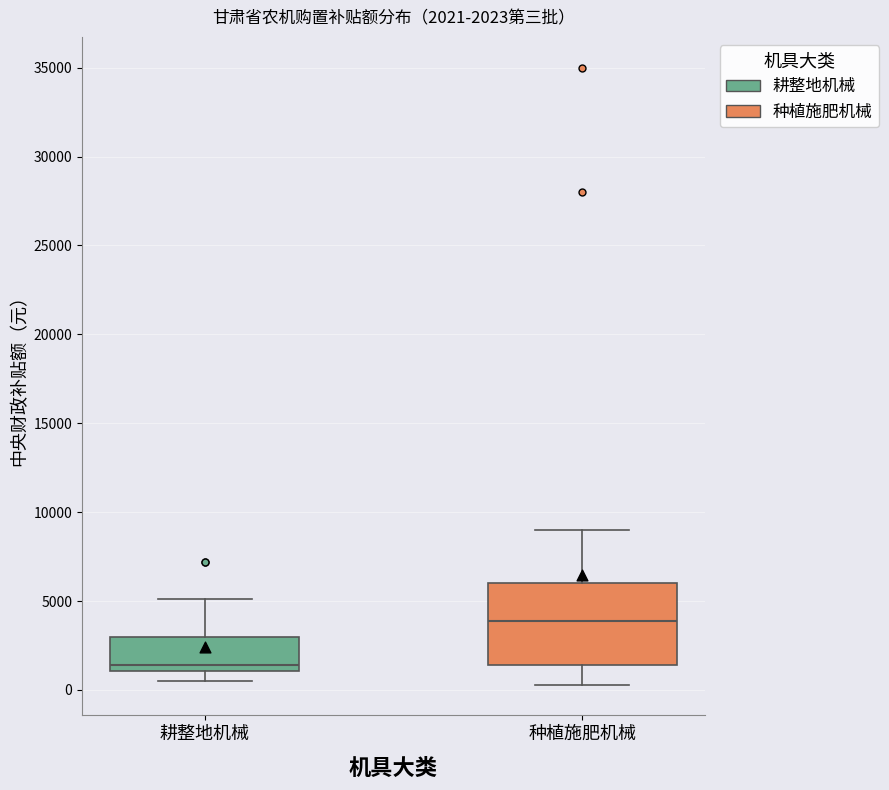

Which box is the tallest, from its lower edge to its upper edge?

种植施肥机械